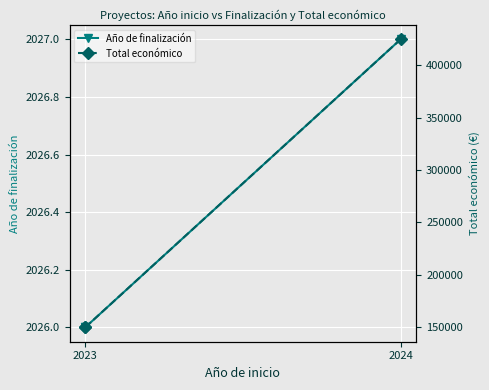

At how many categories does at least one series exceed 314227?

1